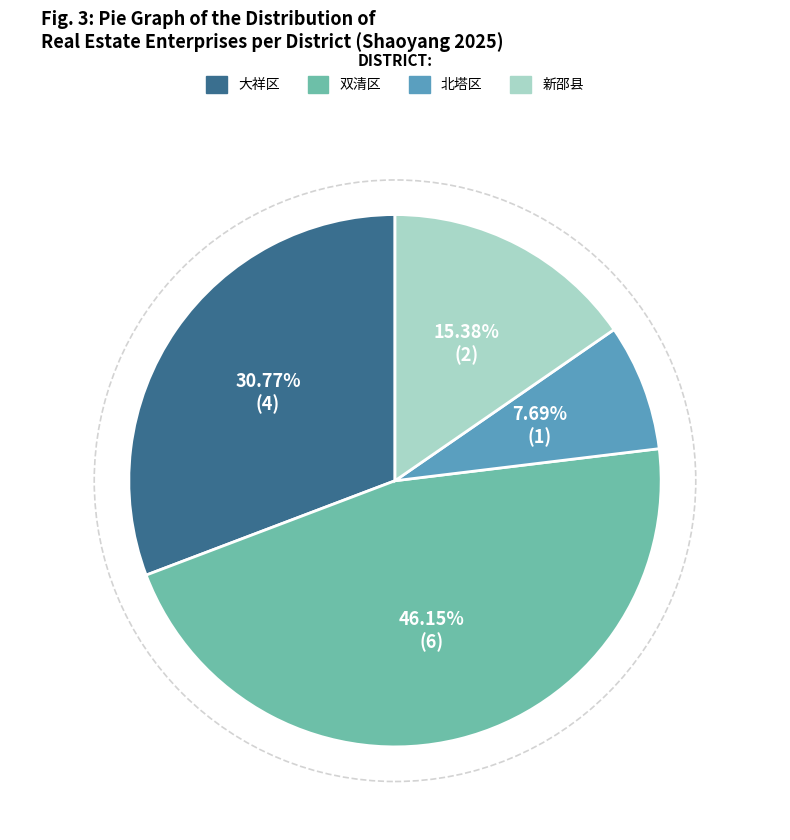

What percentage is the 新邵县 slice, to the nearest percent?

15%